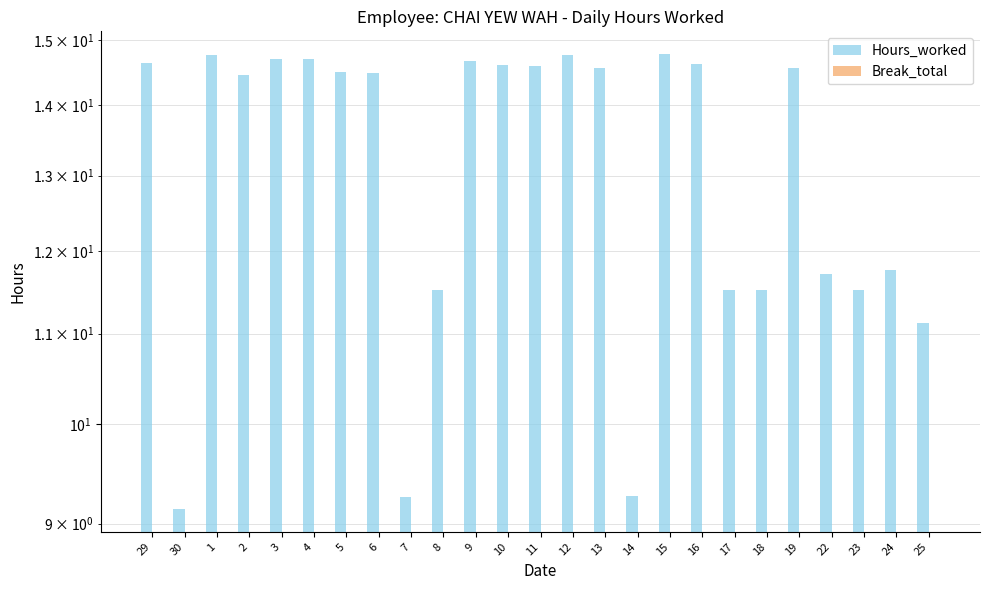

What position from the left is 5?

7